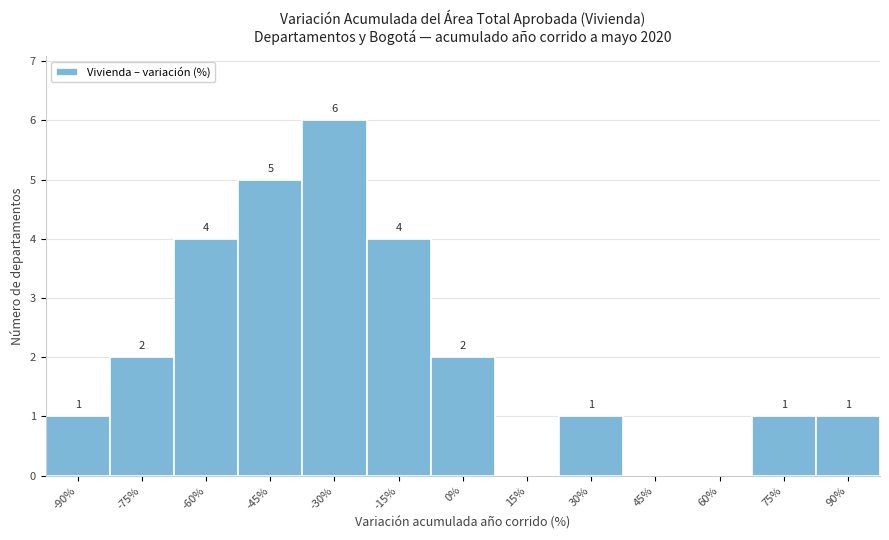

Reading left to right, extract all data points from this chart.

-90%=1	-75%=2	-60%=4	-45%=5	-30%=6	-15%=4	0%=2	15%=0	30%=1	45%=0	60%=0	75%=1	90%=1